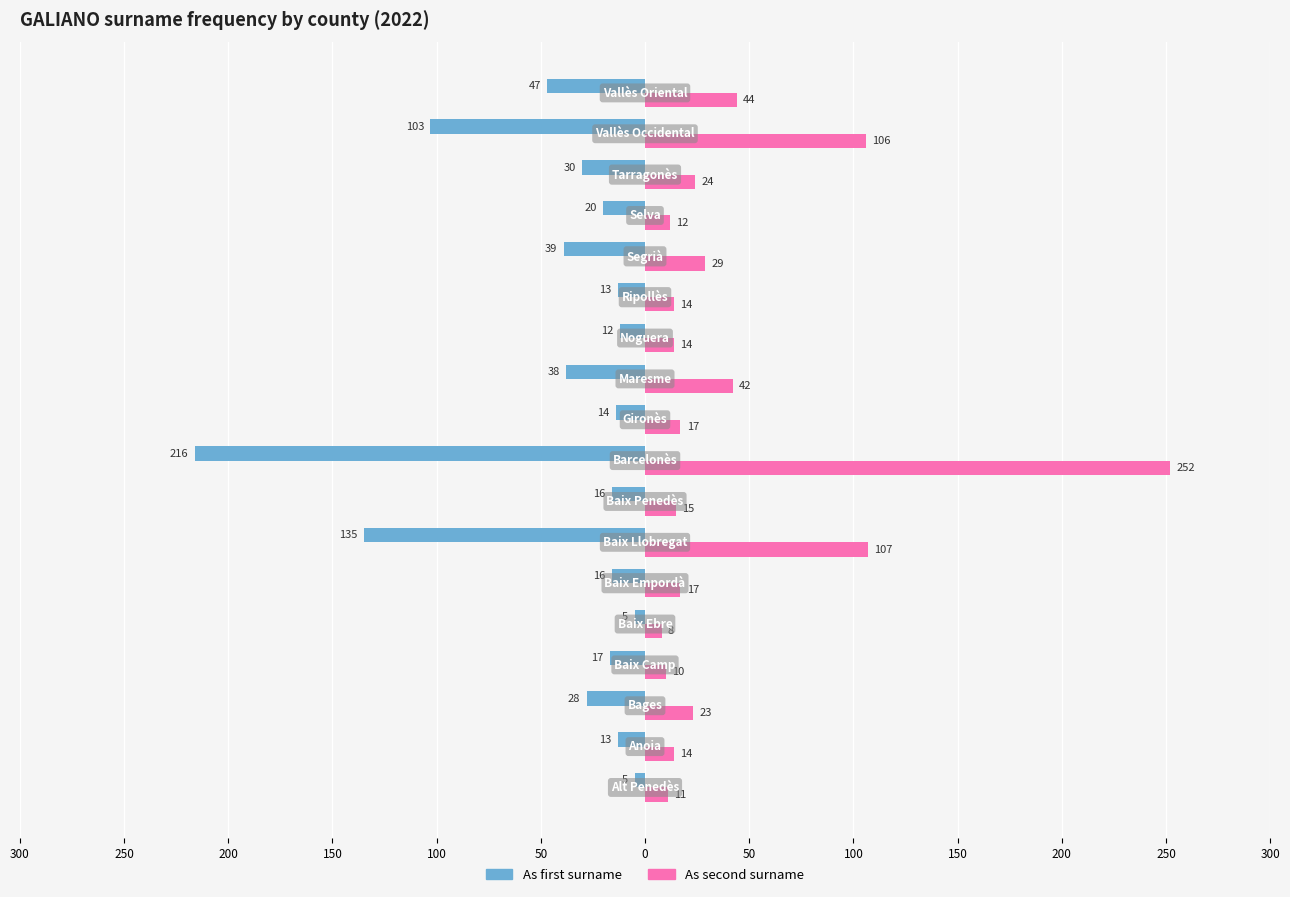

What is the average value of the As first surname series?

-43